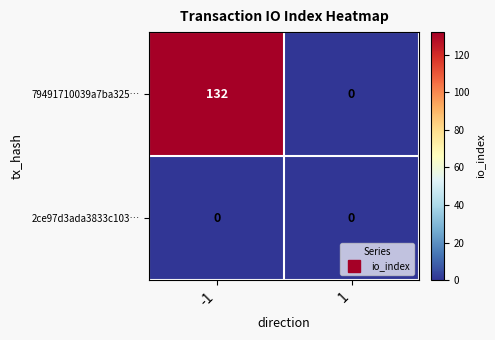

Reading left to right, transcribe all the data shown in this chart.

79491710039a7ba325…: 132	0
2ce97d3ada3833c103…: 0	0